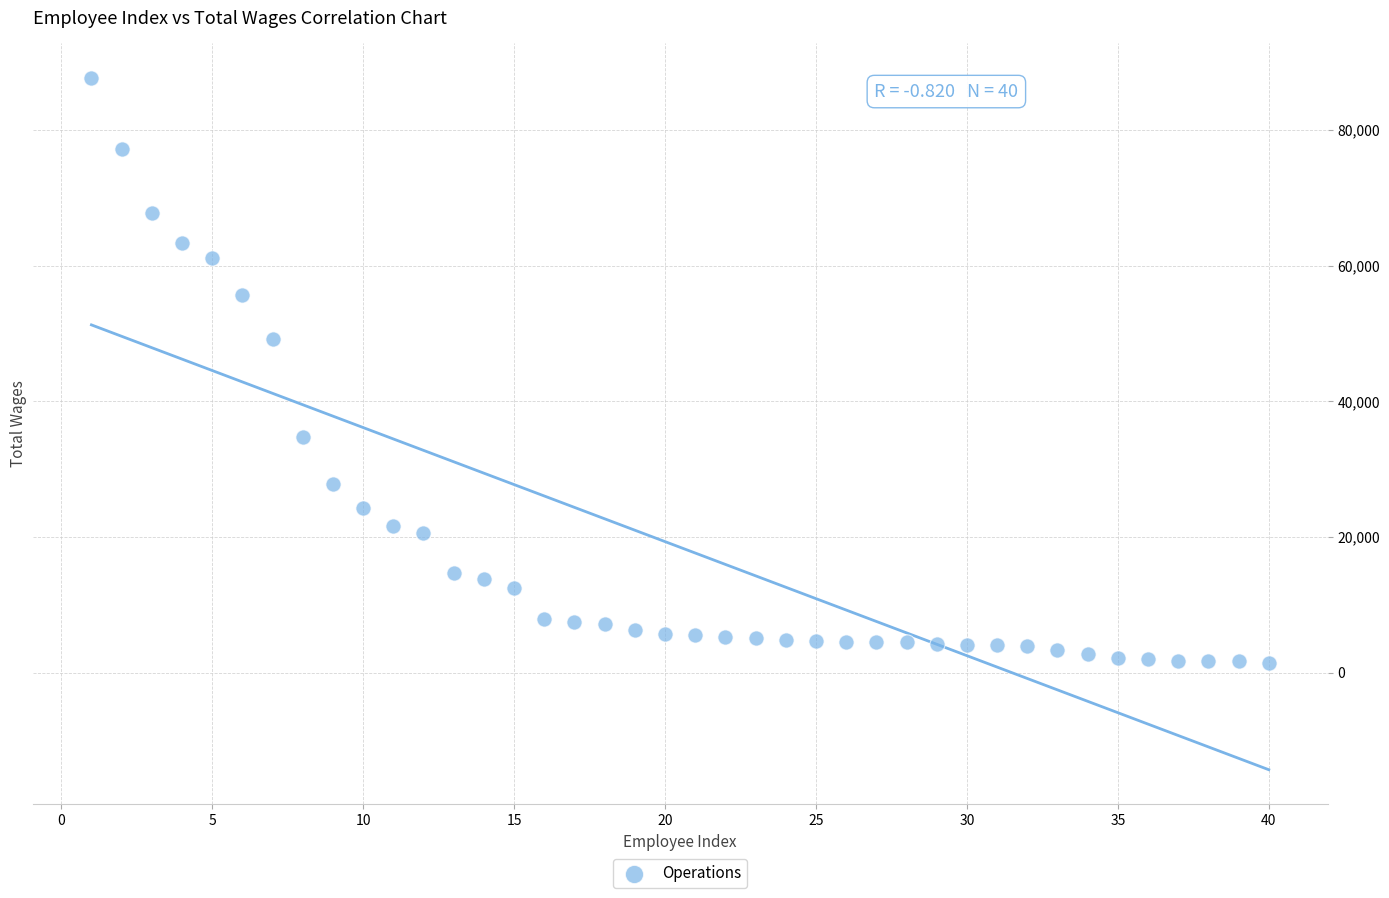

What is the range of Y values (max minus min)?

86269